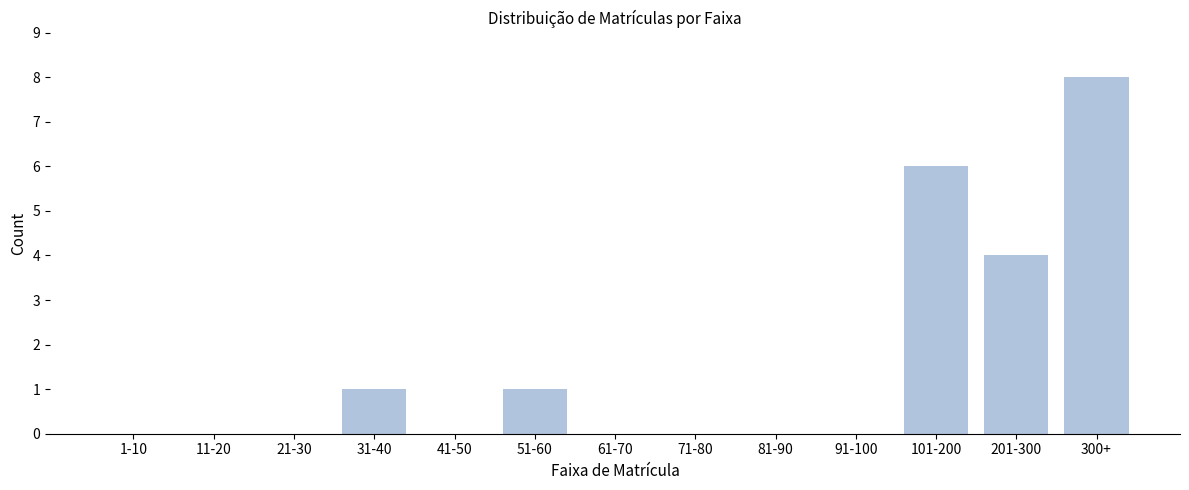

Reading right to left, what are all the values shown in this chart?

300+=8	201-300=4	101-200=6	91-100=0	81-90=0	71-80=0	61-70=0	51-60=1	41-50=0	31-40=1	21-30=0	11-20=0	1-10=0